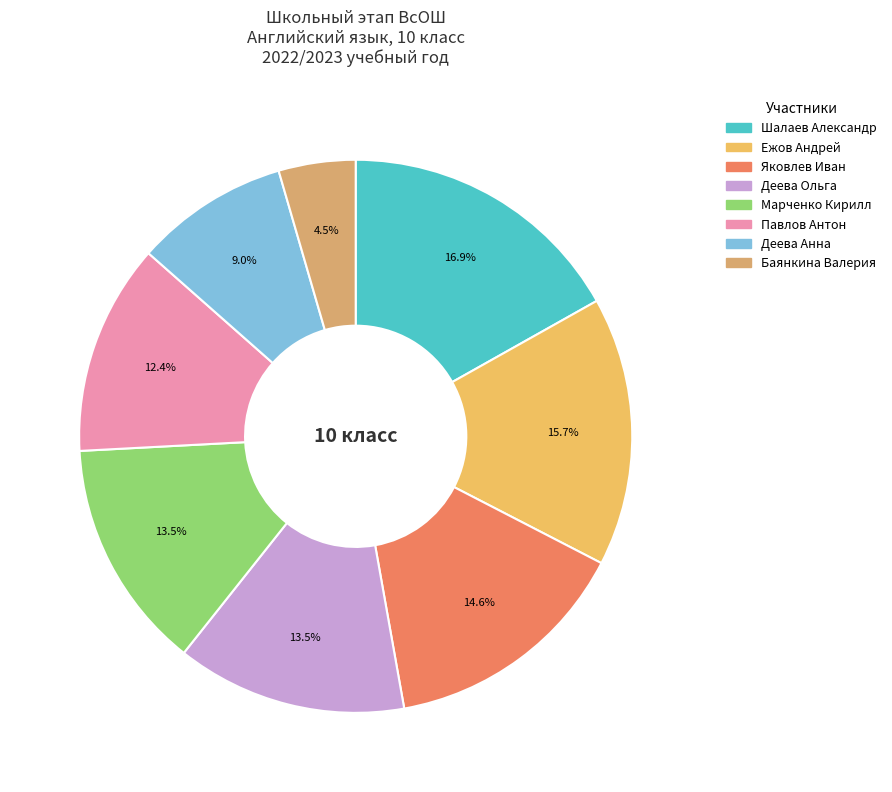

Is the sum of Баянкина Валерия and Марченко Кирилл greater than half?

No